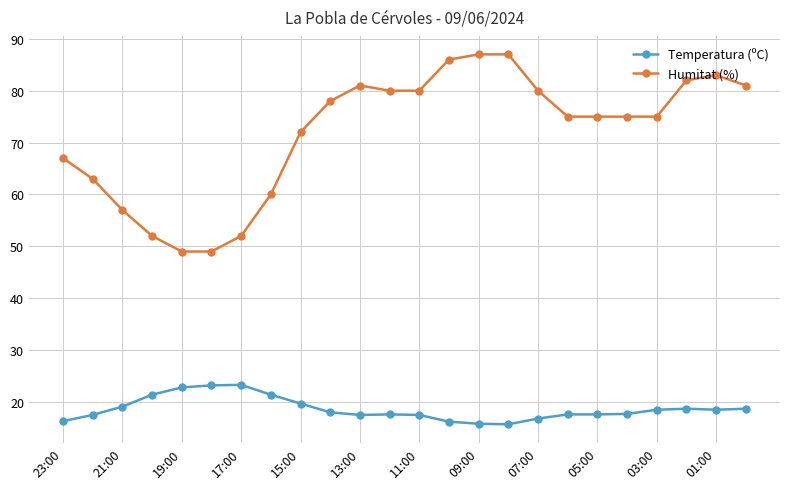

True or false: Temperatura (ºC) has more than 2 interior local peaks.

True